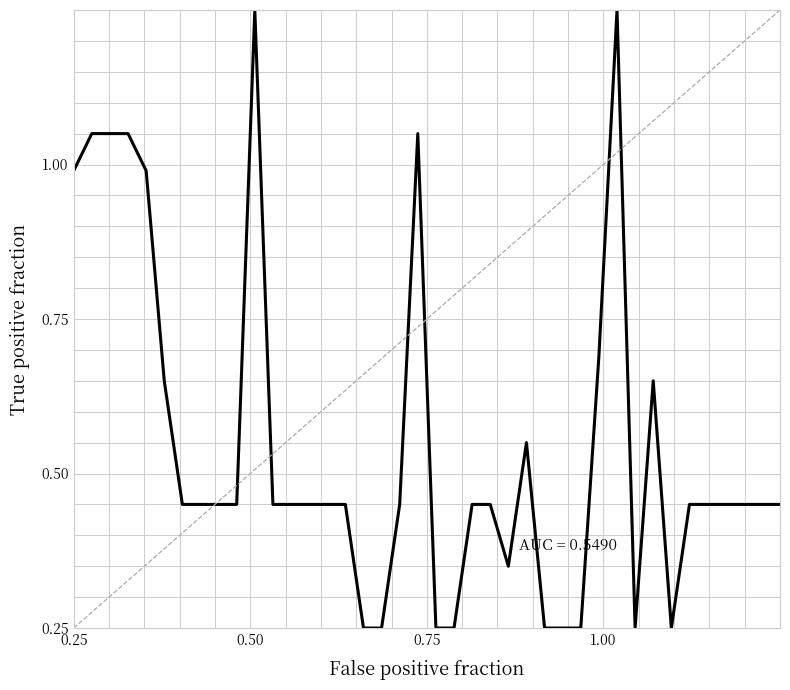

The chart shows a value of 0.3 at 06:49. True or false?

False